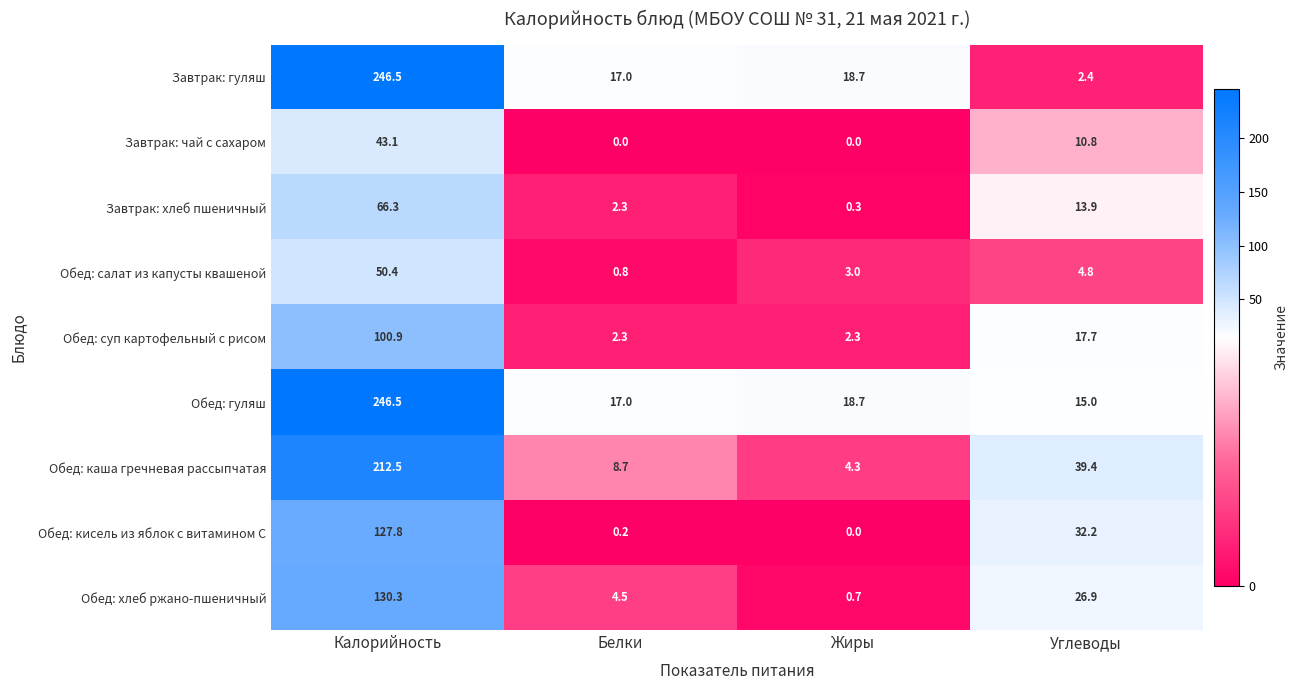

What is the average value of the Обед: суп картофельный с рисом series?

30.8